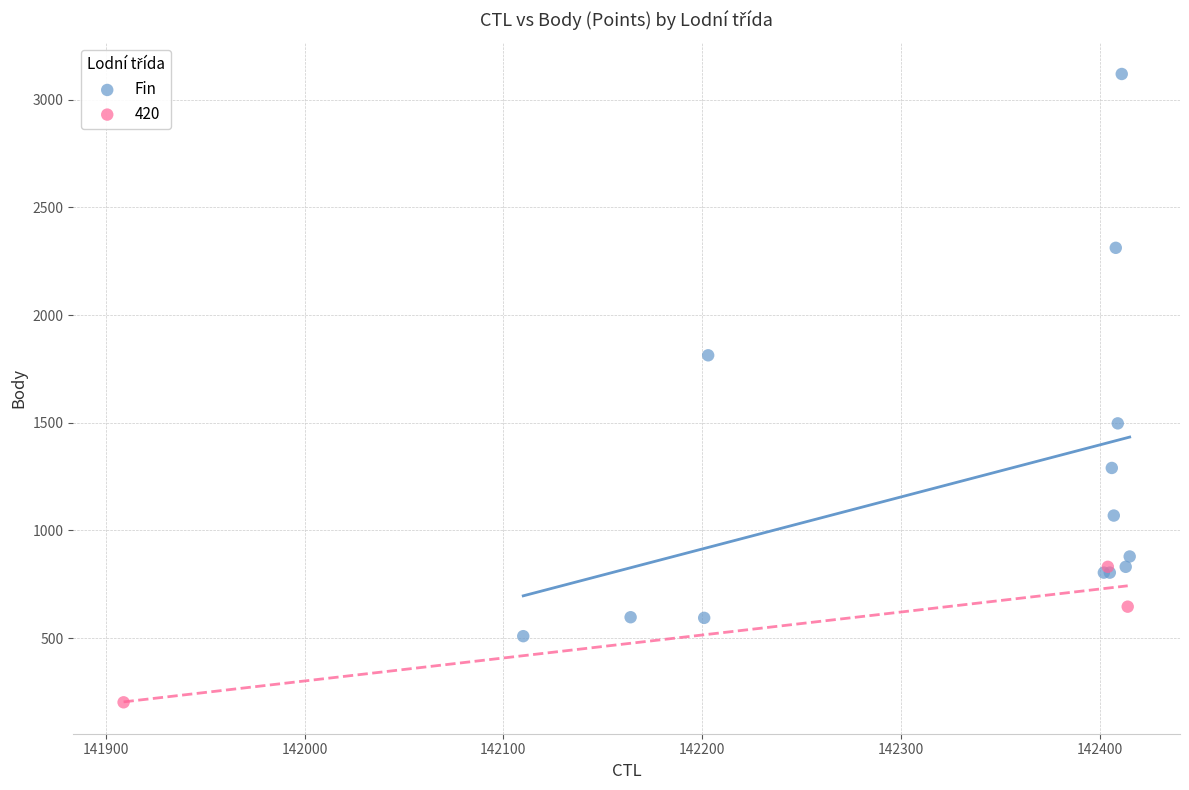

Which series reaches the maximum Y coordinate?

Fin